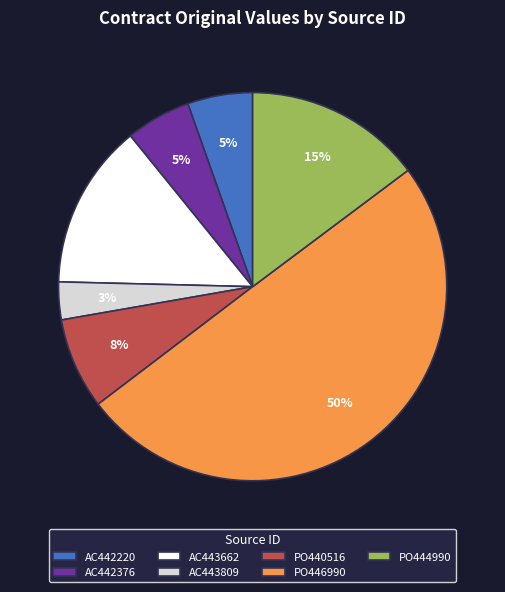

True or false: AC442376 accounts for 18% of the total.

False